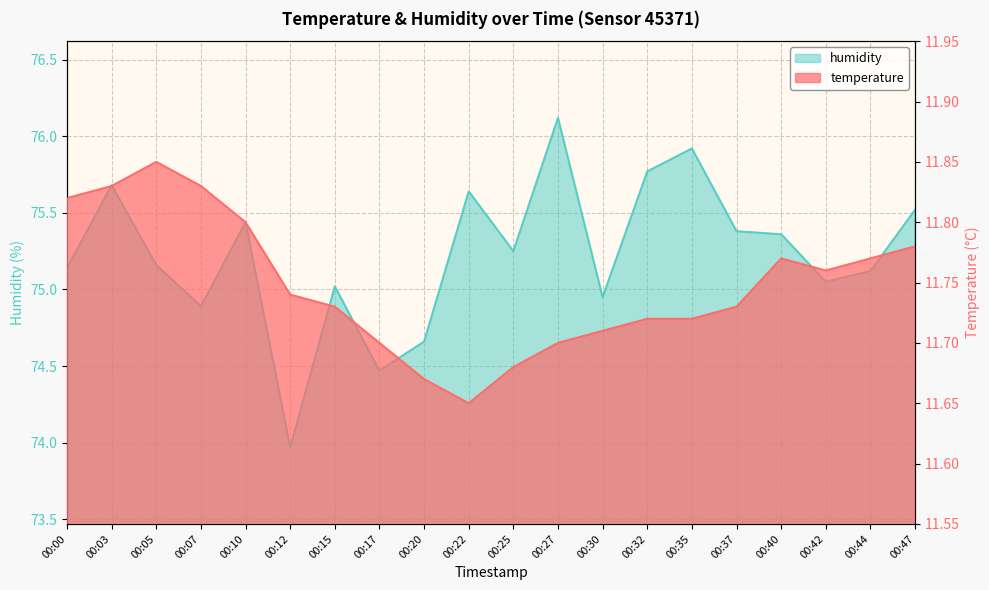

Reading left to right, transcribe all the data shown in this chart.

temperature: 11.8	11.8	11.8	11.8	11.8	11.7	11.7	11.7	11.7	11.7	11.7	11.7	11.7	11.7	11.7	11.7	11.8	11.8	11.8	11.8
humidity: 75.1	75.7	75.2	74.9	75.4	74.0	75.0	74.5	74.7	75.6	75.2	76.1	75.0	75.8	75.9	75.4	75.4	75.0	75.1	75.5